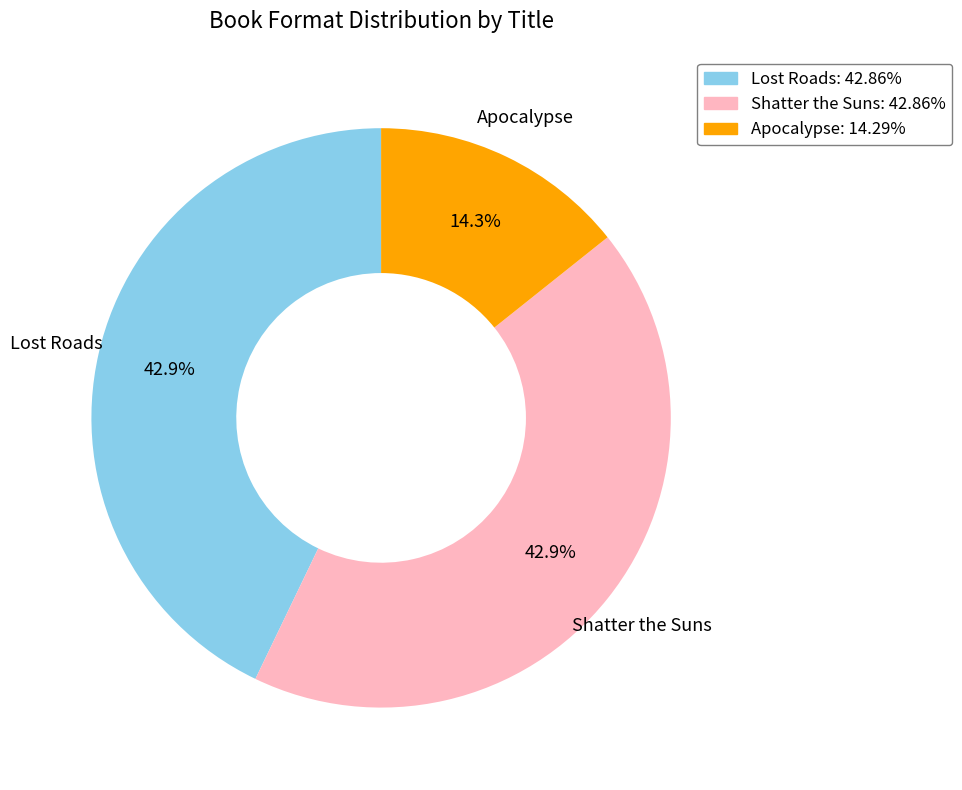

What percentage is the Apocalypse slice, to the nearest percent?

14%